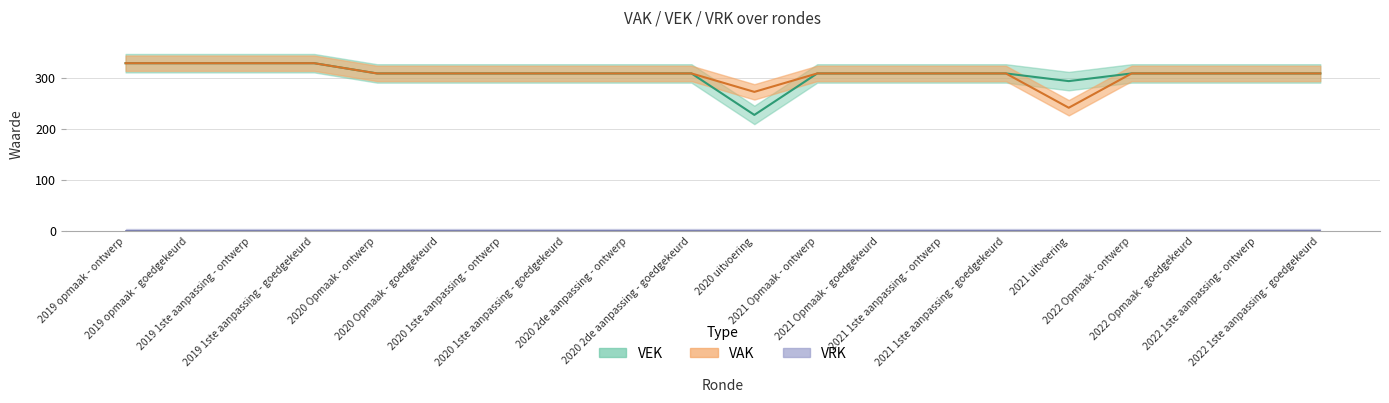

What is the ratio of the value at 2021 1ste aanpassing - ontwerp to the value at 2020 1ste aanpassing - ontwerp?

1.0